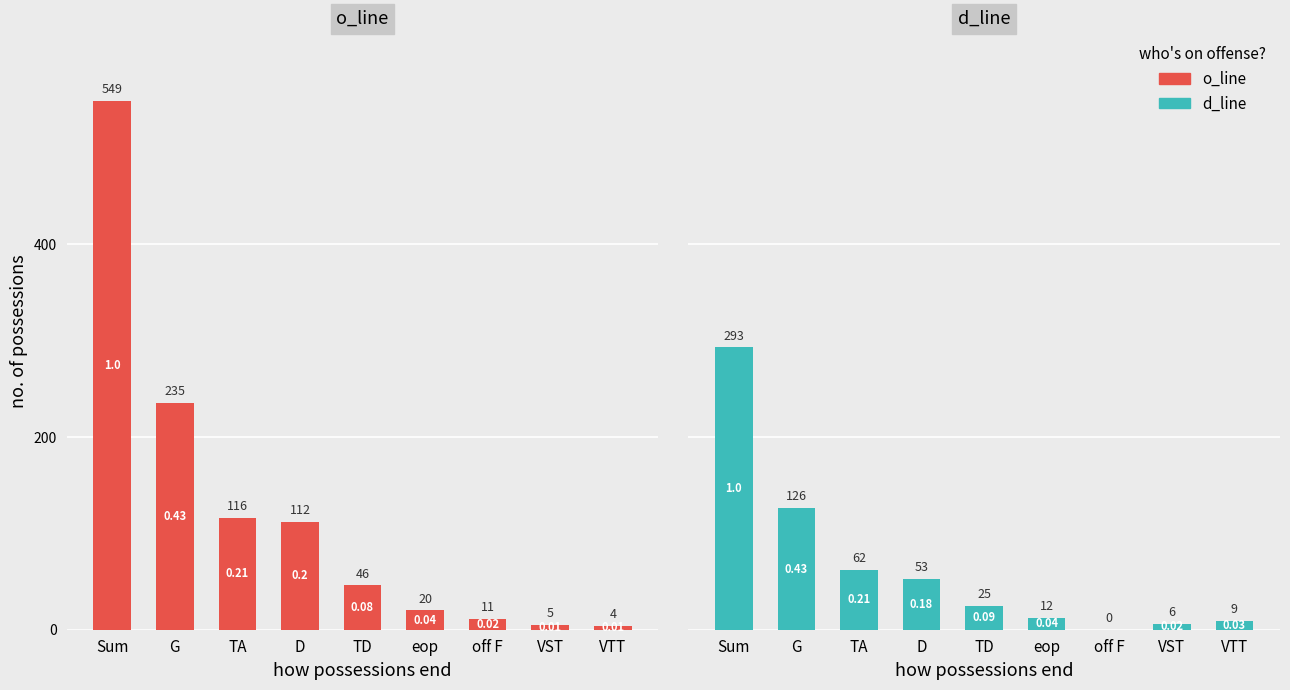

What value does the o_line series have at VST?

5